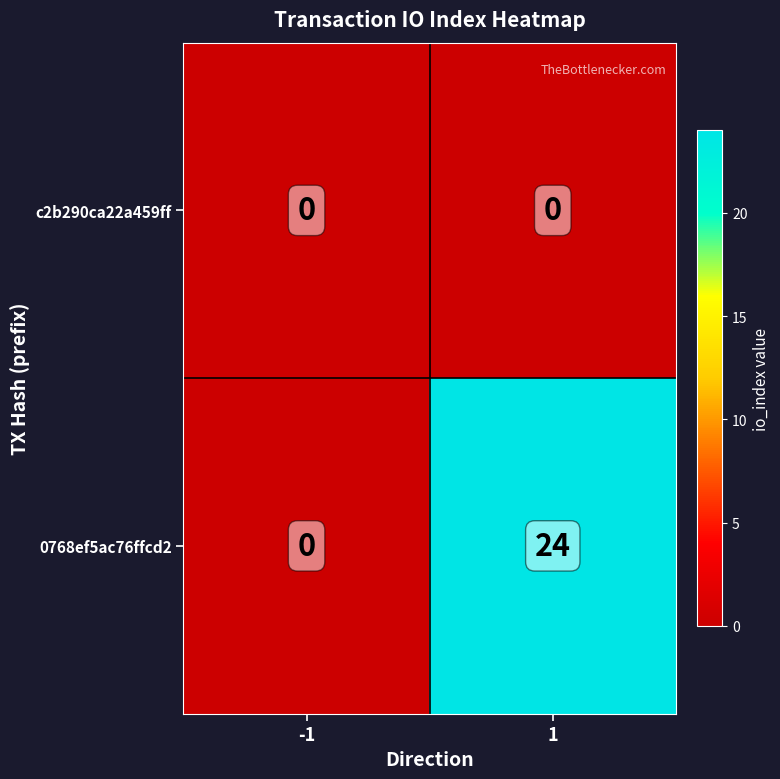

Which series has the widest spread of values?

0768ef5ac76ffcd2